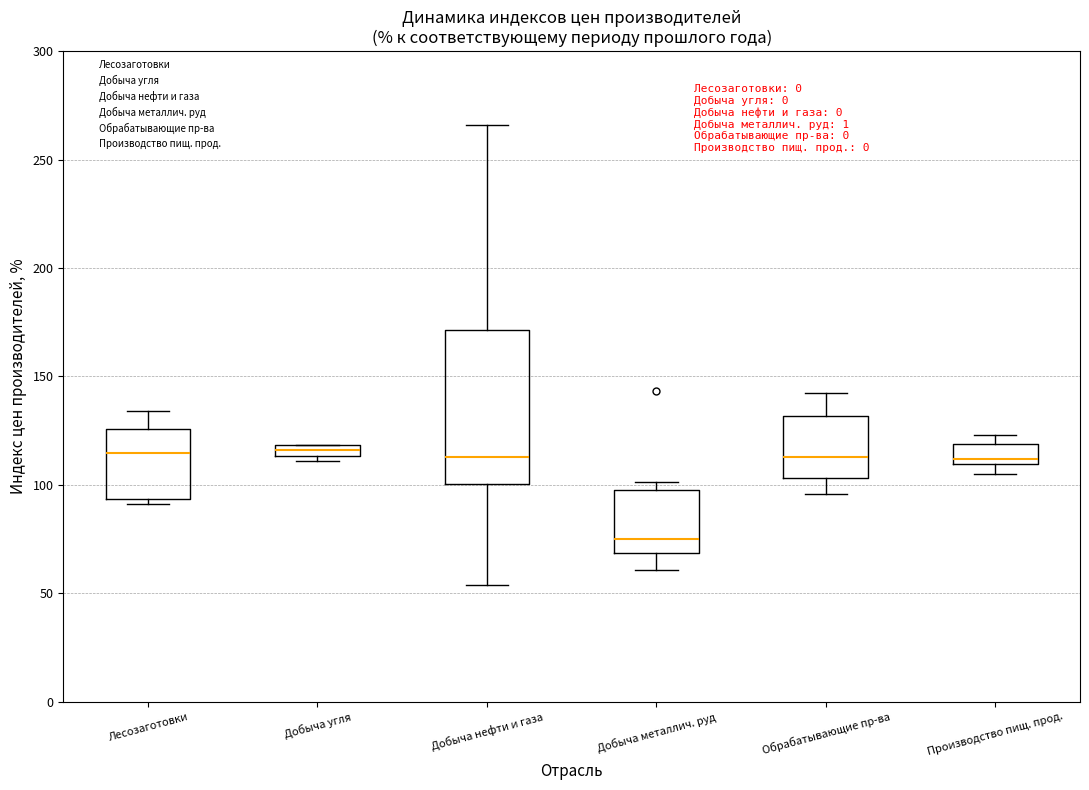

Which box has the lowest median line?

Добыча металлич. руд